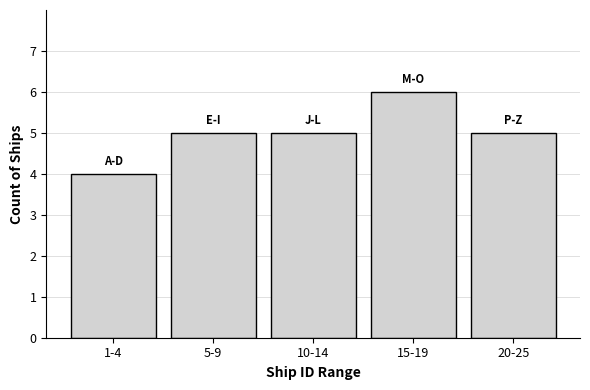

Reading left to right, transcribe all the data shown in this chart.

1-4=4	5-9=5	10-14=5	15-19=6	20-25=5